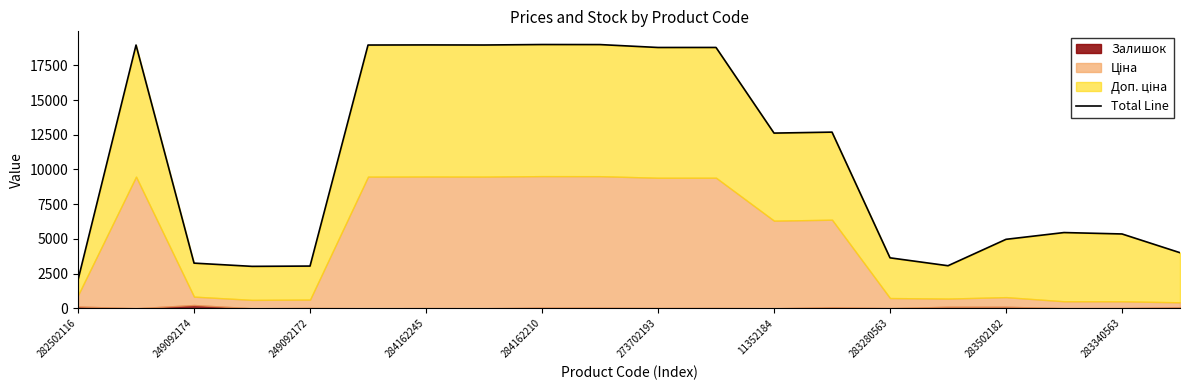

What is the sum of all values?

214549.1